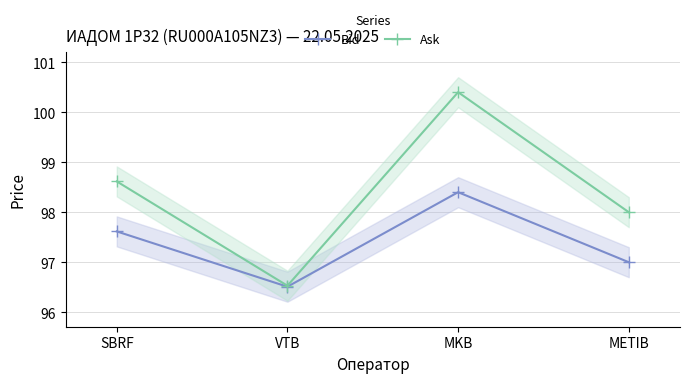

Rank the series at SBRF from highest to lowest value.

Ask, Bid